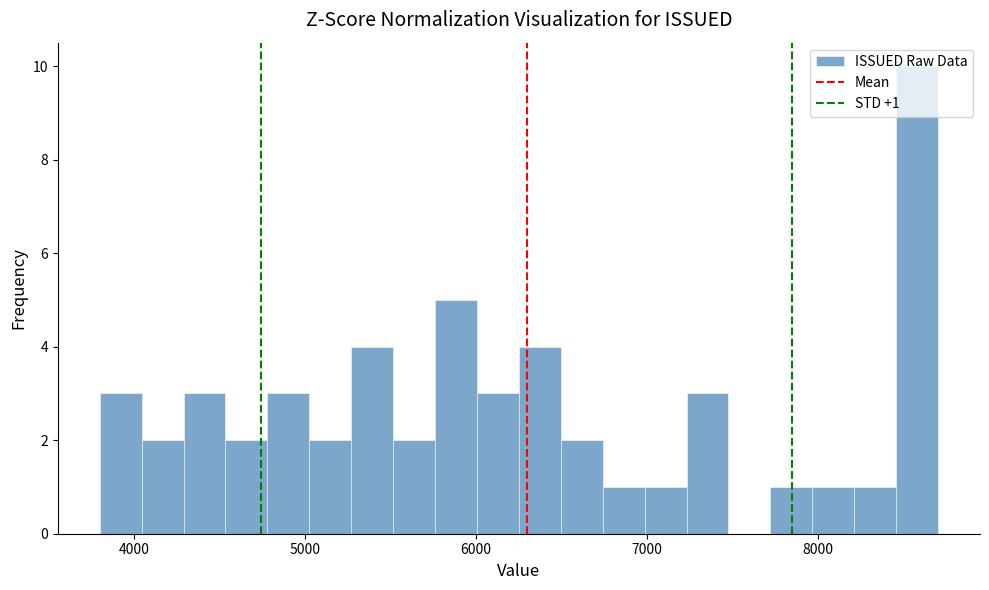

Read against the x-axis, roughly where is the centre of the tallest bar?

8600